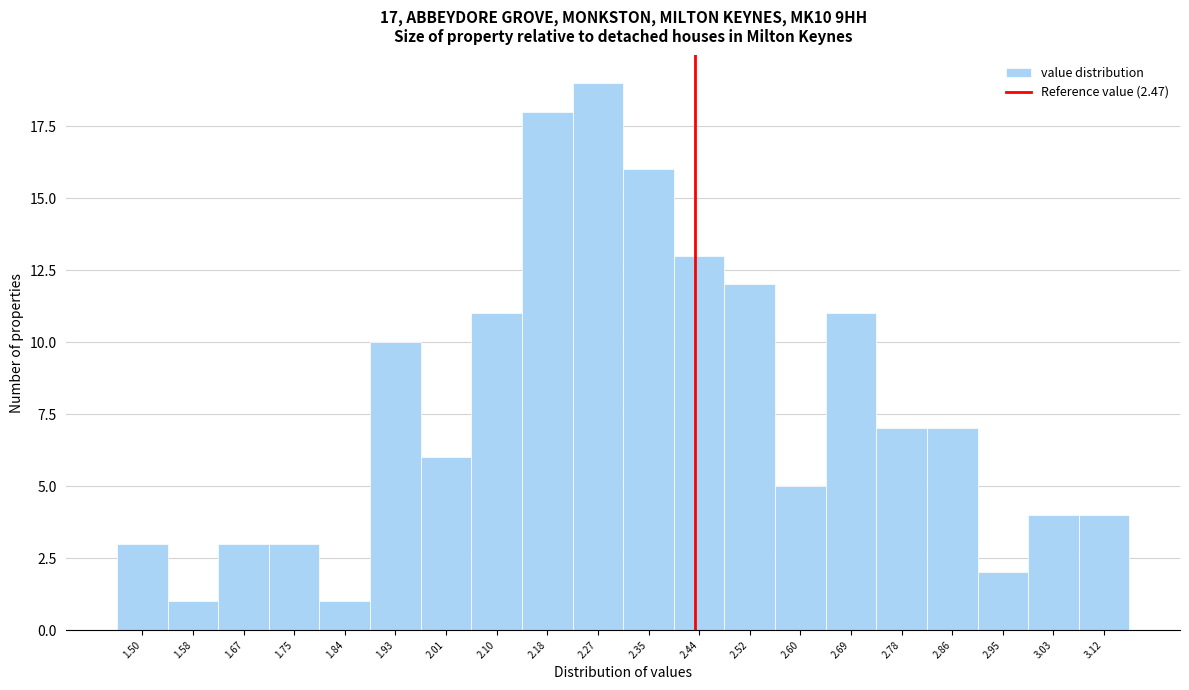

Reading right to left, transcribe all the data shown in this chart.

3.12=4	3.03=4	2.95=2	2.86=7	2.78=7	2.69=11	2.60=5	2.52=12	2.44=13	2.35=16	2.27=19	2.18=18	2.10=11	2.01=6	1.93=10	1.84=1	1.75=3	1.67=3	1.58=1	1.50=3